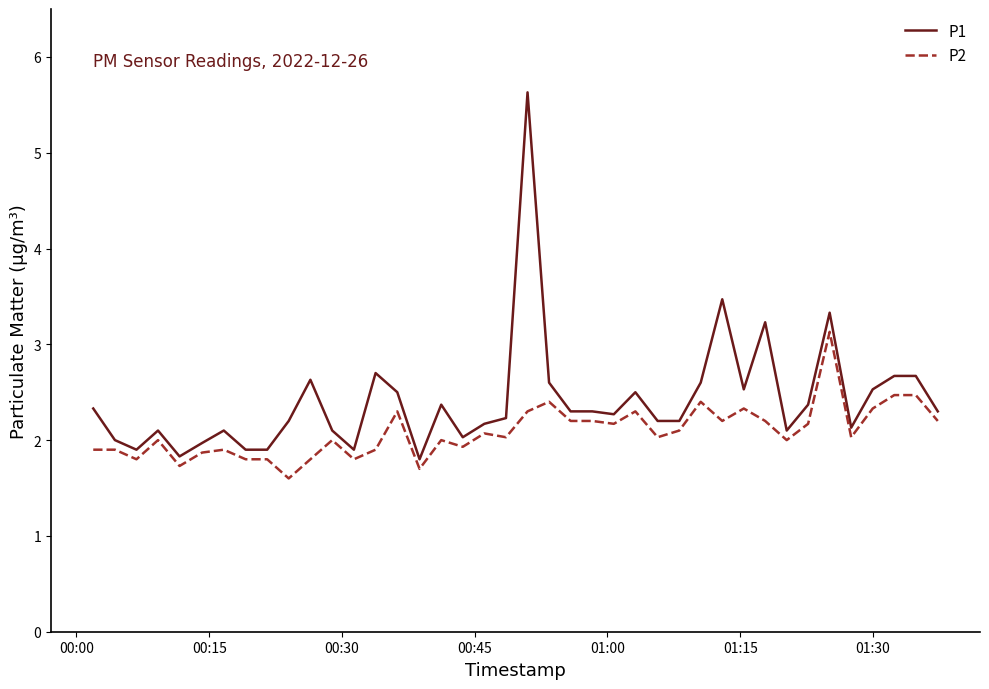

What is the greatest value displayed?

5.6